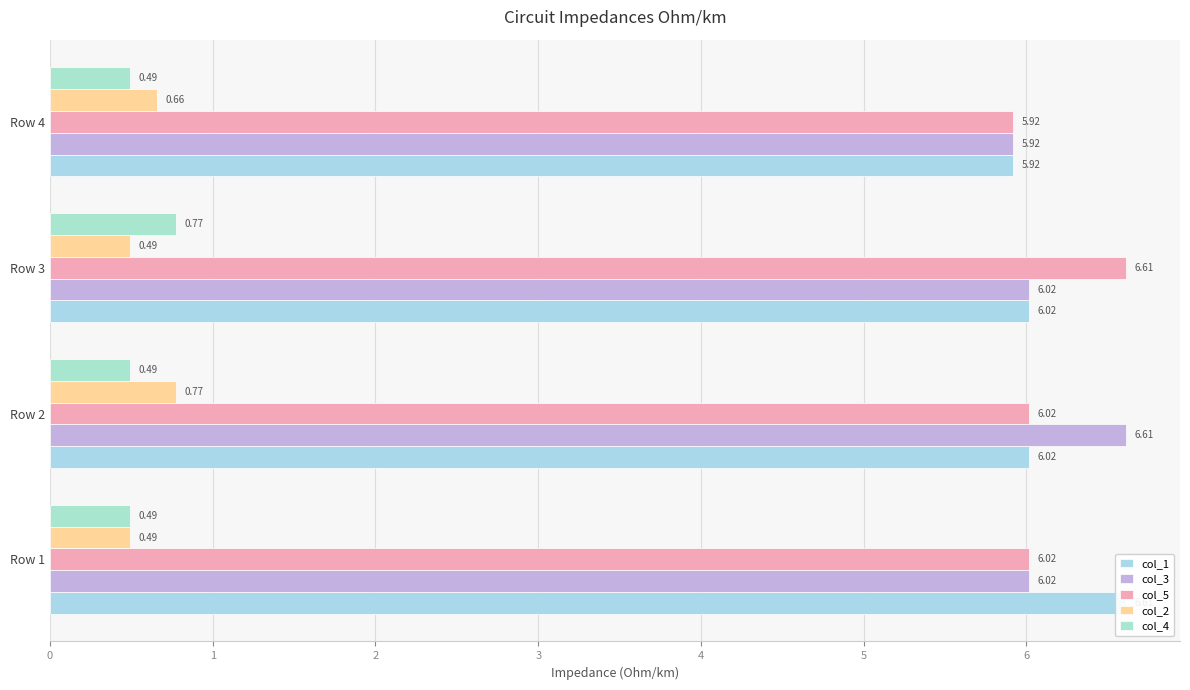

What is the sum of the col_3 values at 3 and 0?

11.9